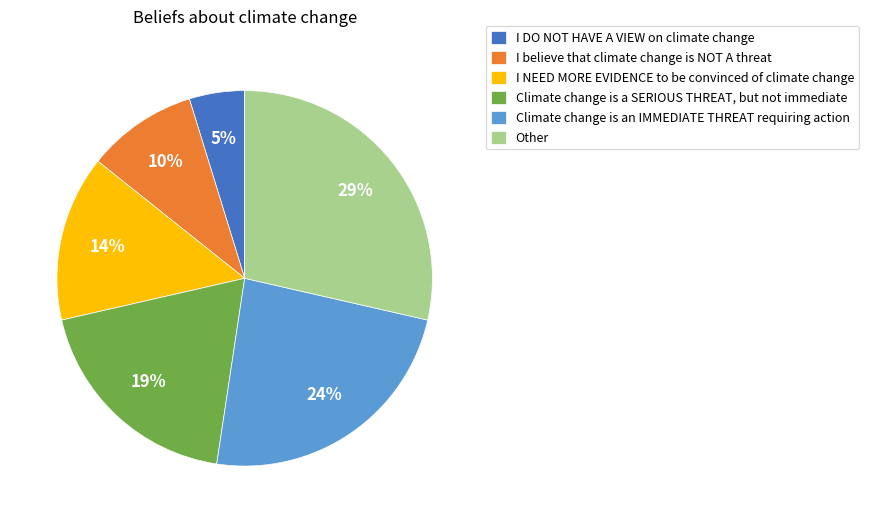

What is the smallest slice in the pie chart?

I DO NOT HAVE A VIEW on climate change